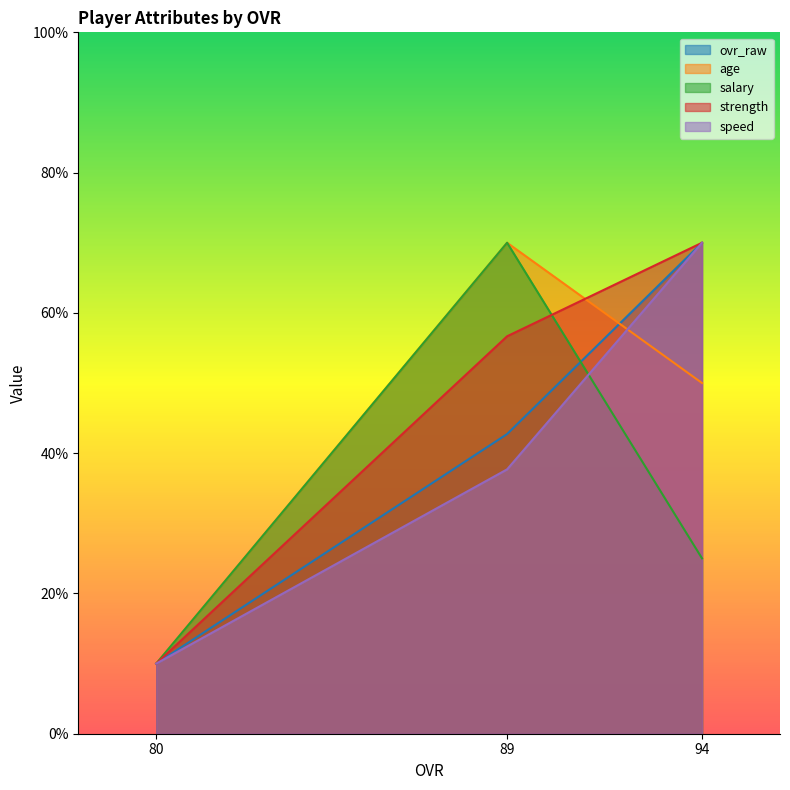

What is the maximum value for speed?

70.0